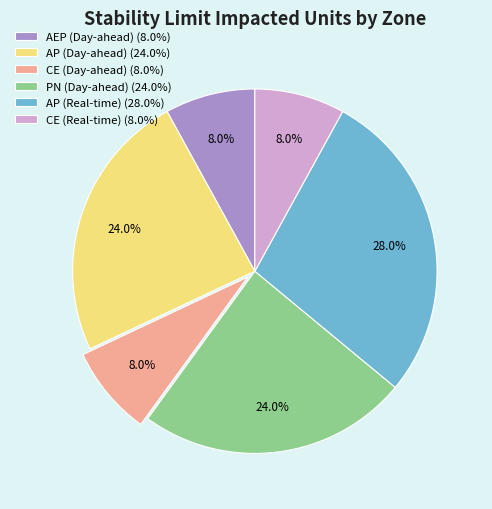

Combined, do AEP (Day-ahead) and AP (Day-ahead) account for over 50%?

No